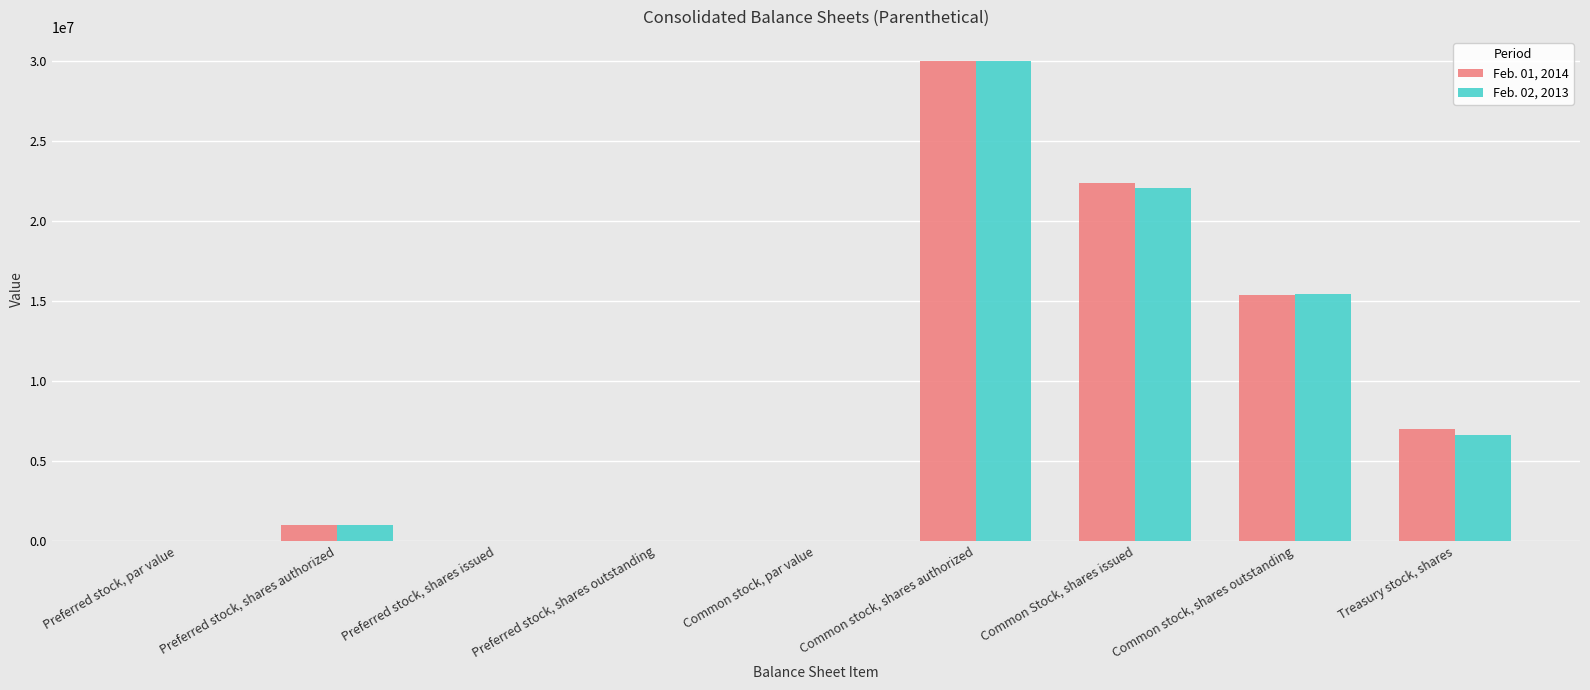

Is the value of Feb. 01, 2014 at Preferred stock, shares issued greater than the value of Feb. 02, 2013 at Common stock, shares authorized?

No